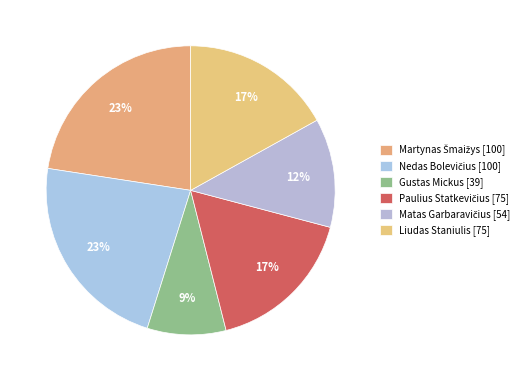

What percentage is NOT represented by Liudas Staniulis?

83.1%